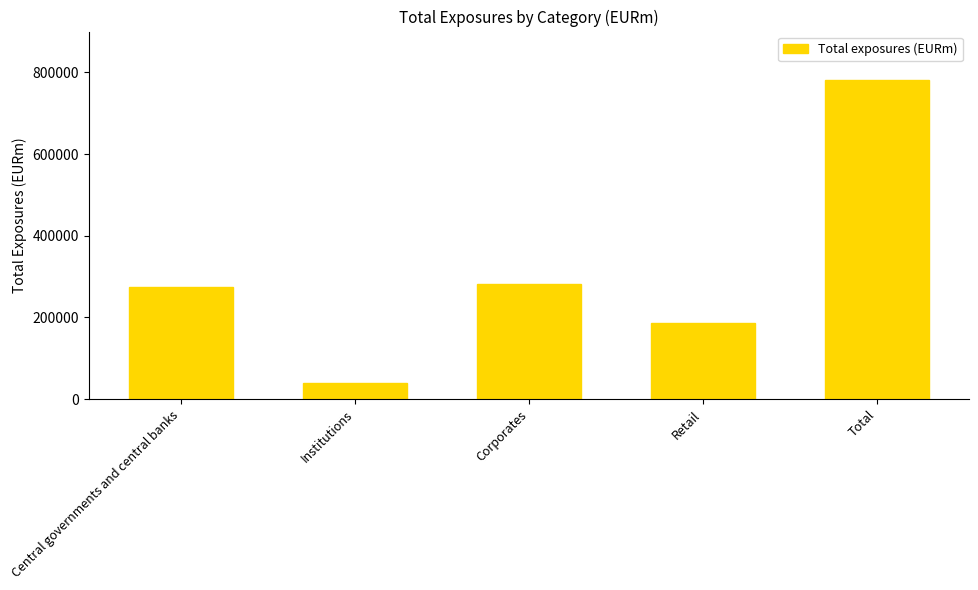

What is the difference between the second highest and second lowest values?

96862